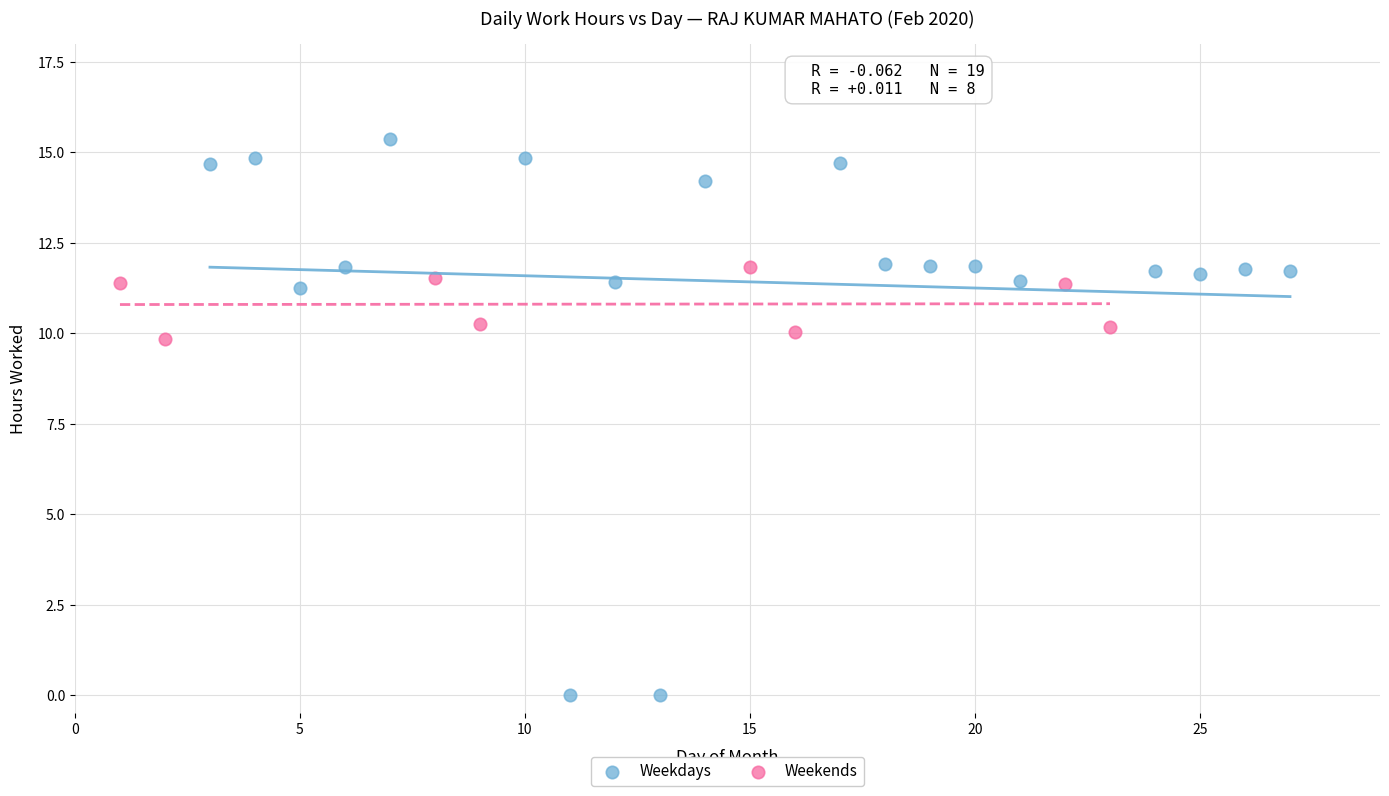

Which series contains the highest Y value?

Weekdays